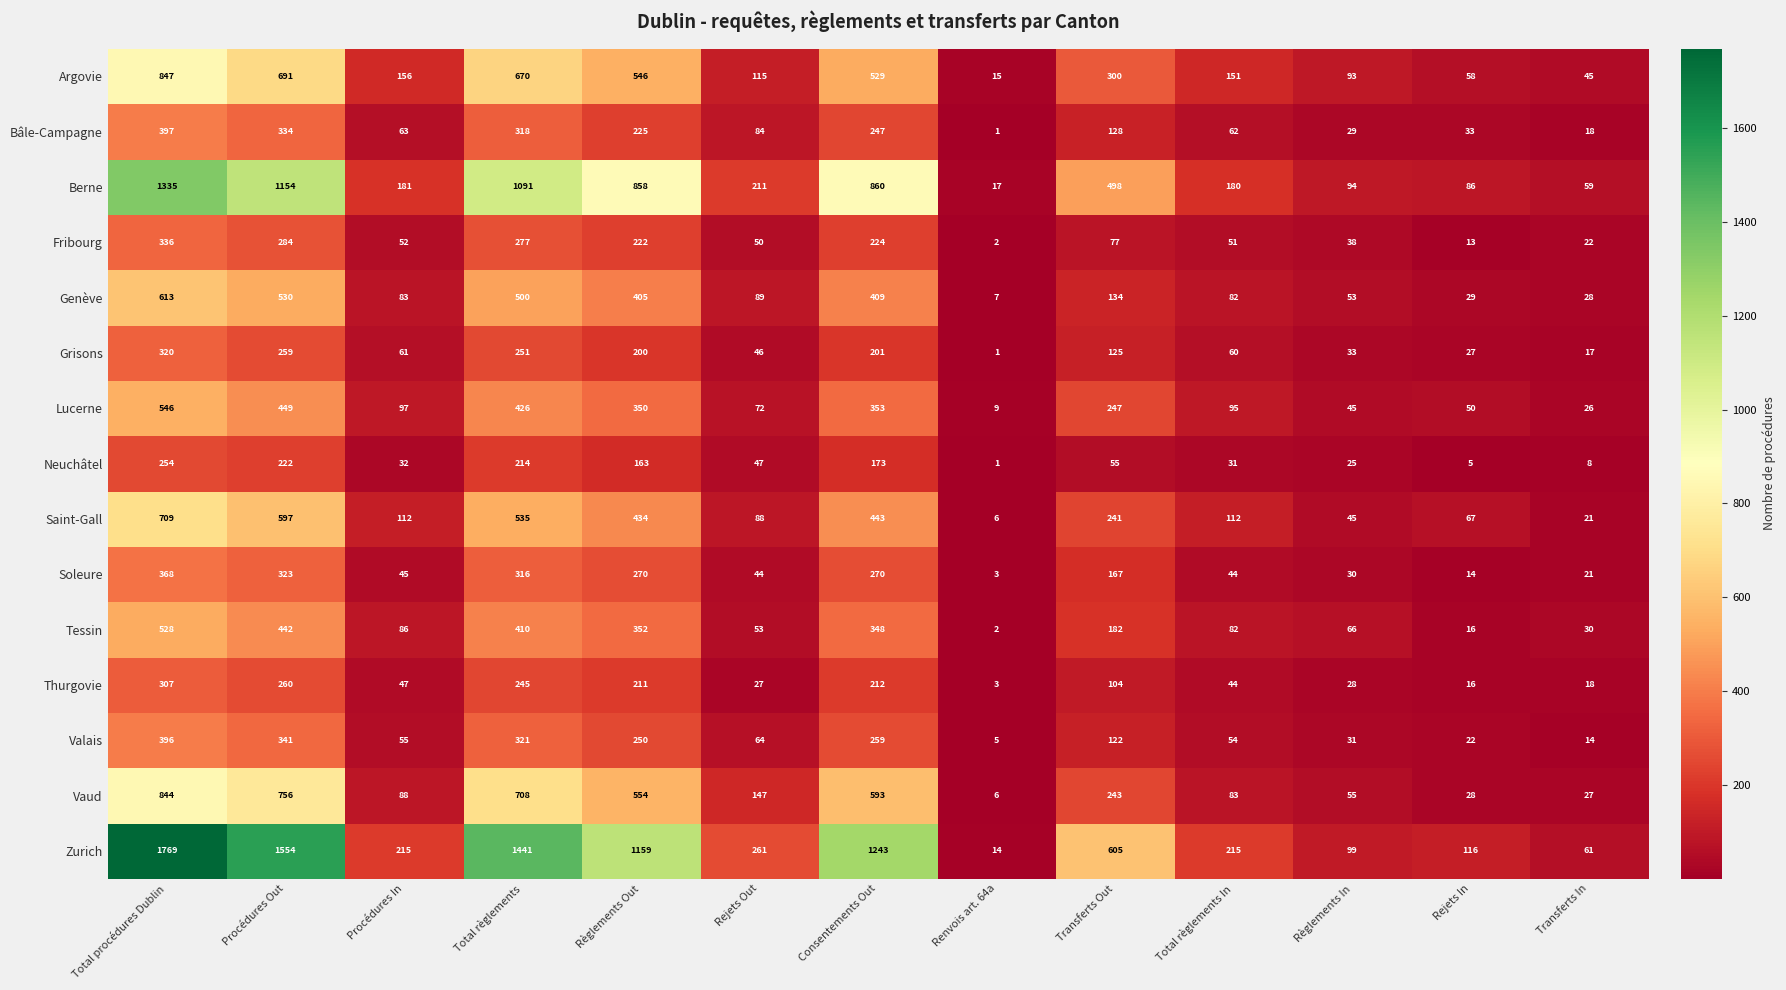

Between Total règlements In and Règlements In, which series saw the biggest shift?

Zurich